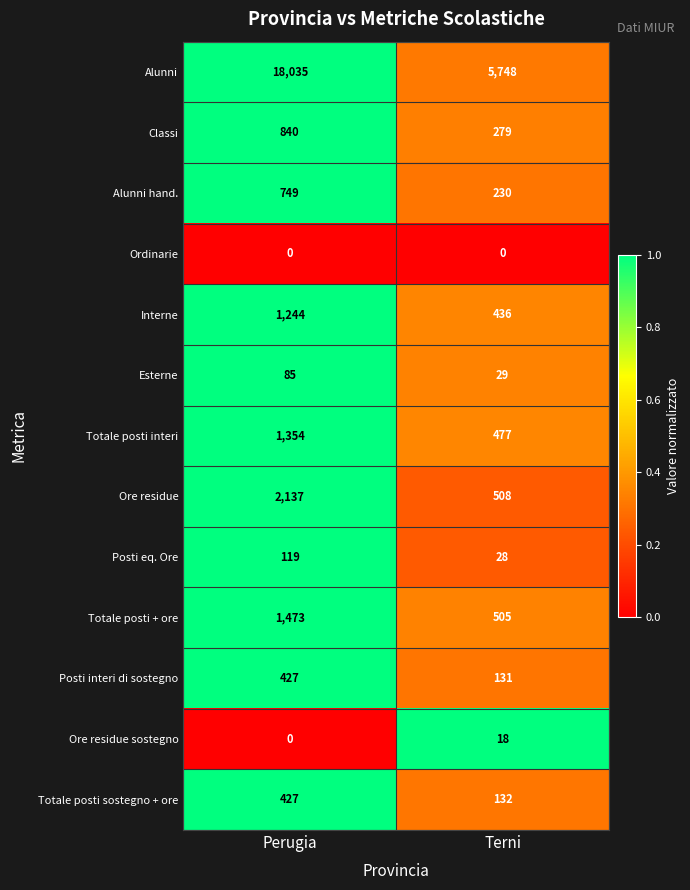

Is it true that Totale posti sostegno + ore equals 132 at Terni?

True